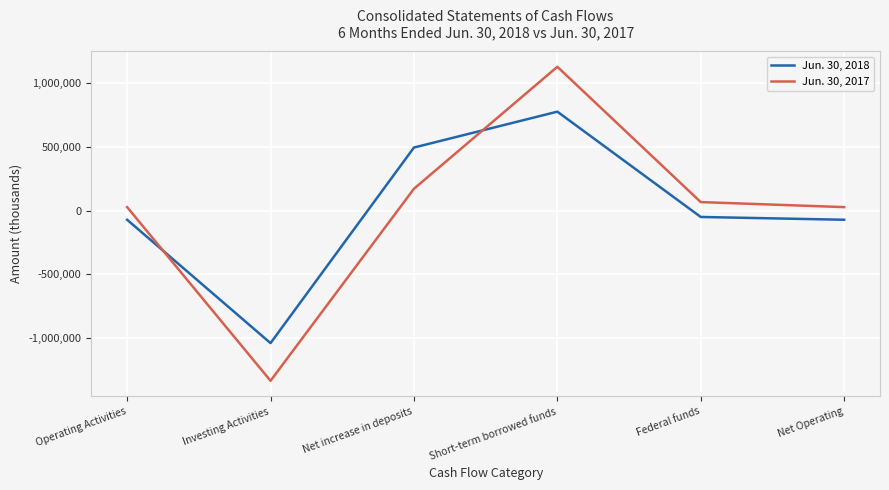

Is the value of Jun. 30, 2017 at Operating Activities greater than the value of Jun. 30, 2018 at Net Operating?

Yes